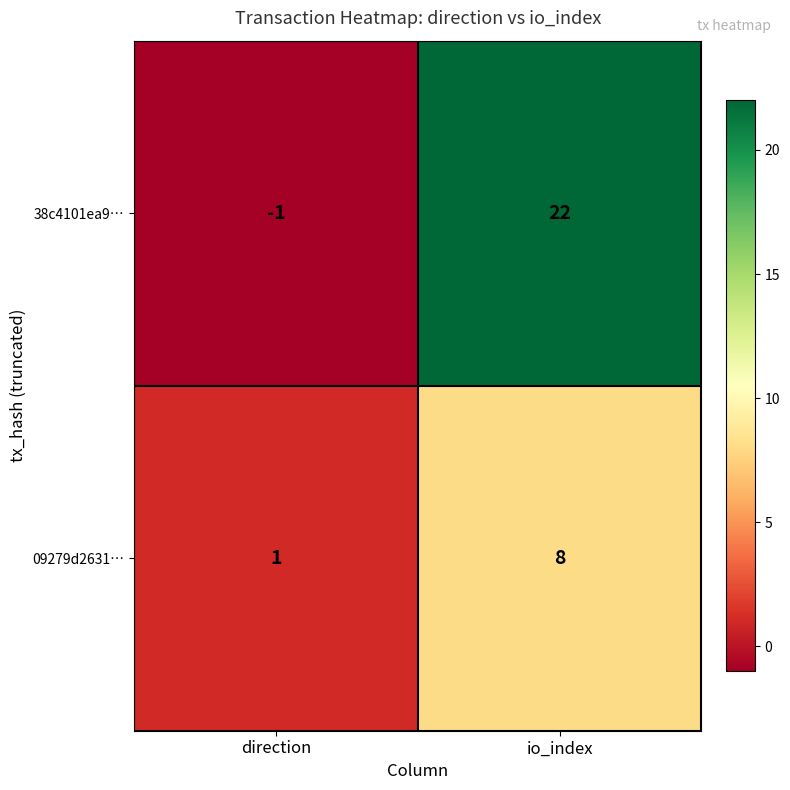

How many categories are shown in the chart?

2